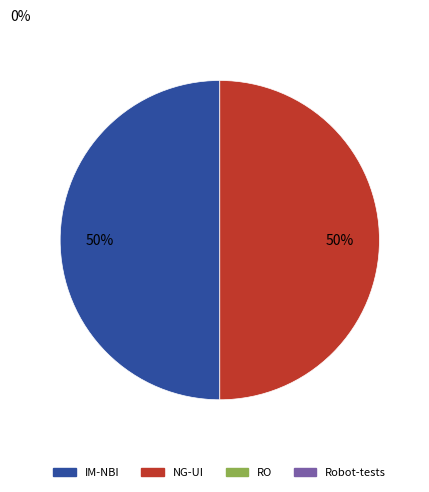

Count the number of slices in the pie.

2